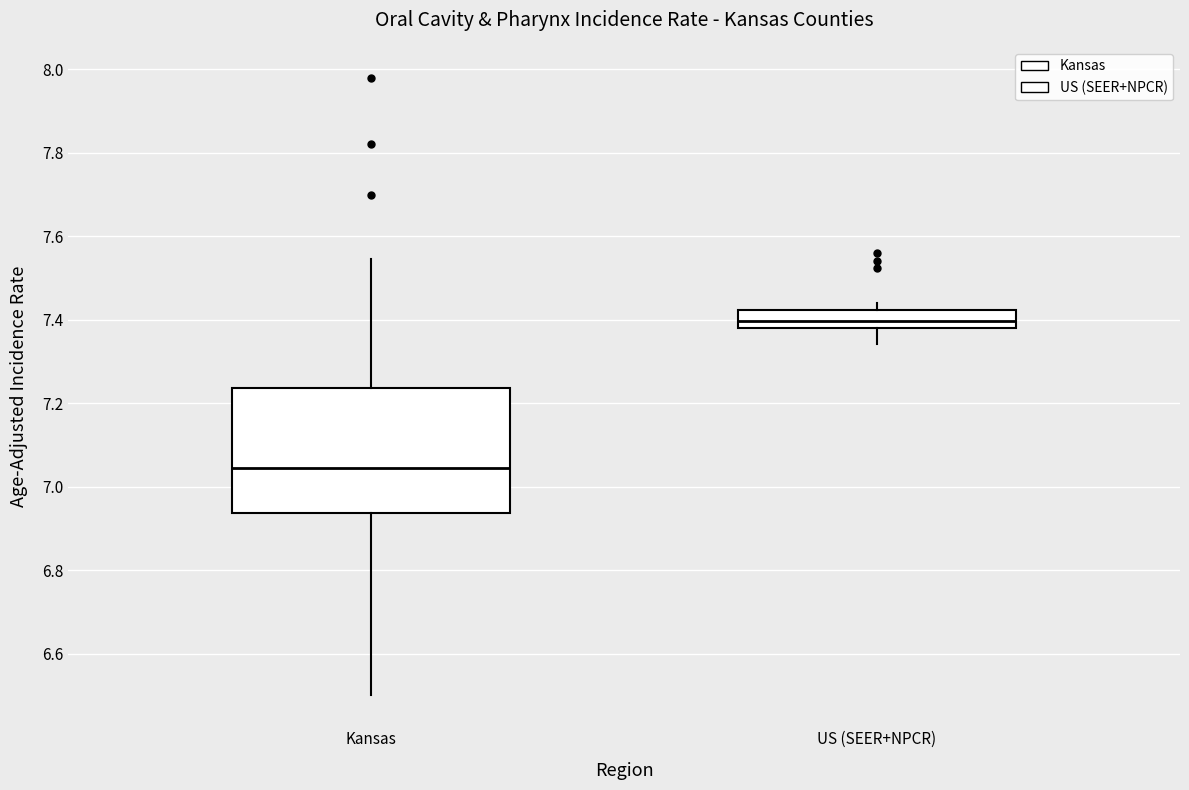

Reading left to right, read every box against the y-axis: the position of its median line, the range the box covers, and the ends of its whiskers. The values are not printed on the chart, so give them approximately, as read against the axis.

Kansas: median 7.04, box 6.94 to 7.24, whiskers 6.50 to 7.54
US (SEER+NPCR): median 7.40, box 7.38 to 7.42, whiskers 7.34 to 7.44